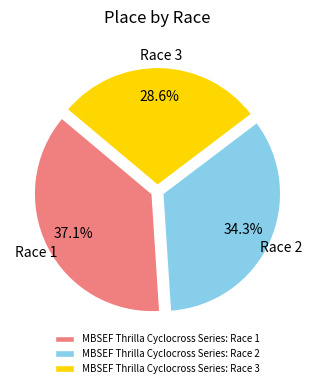

Which category has the biggest portion of the pie?

MBSEF Thrilla Cyclocross Series: Race 1